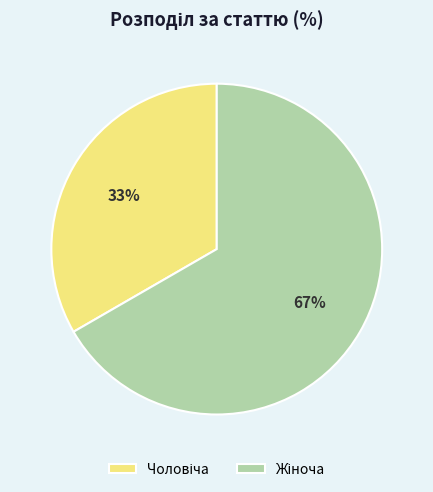

Does any single category account for the majority?

Yes